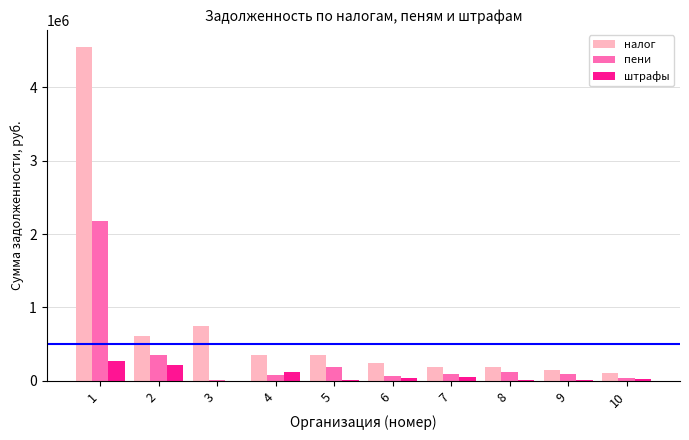

Which series has the largest total across all categories?

налог